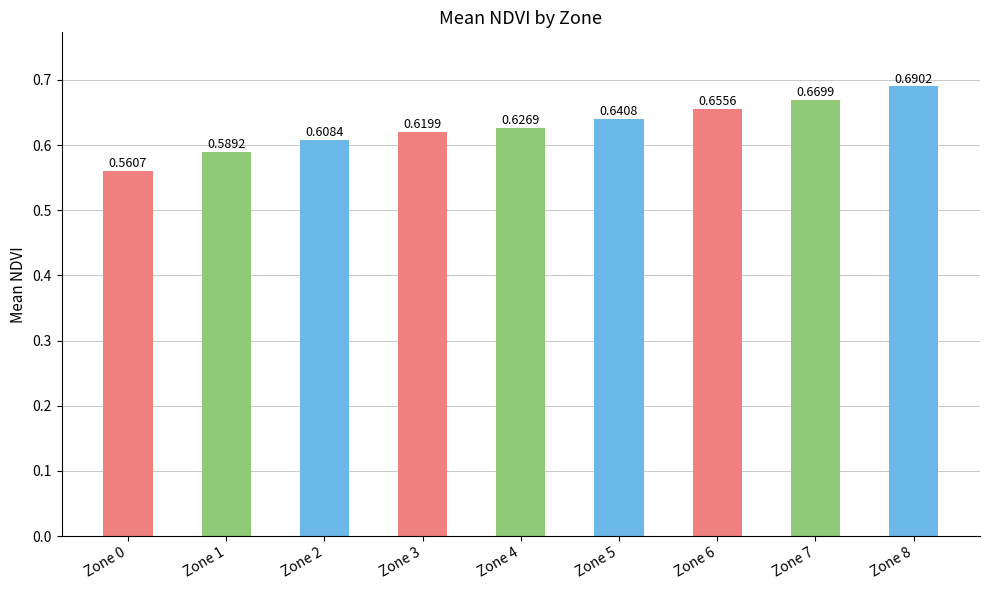

What is the sum of the values at Zone 2 and Zone 7?

1.3